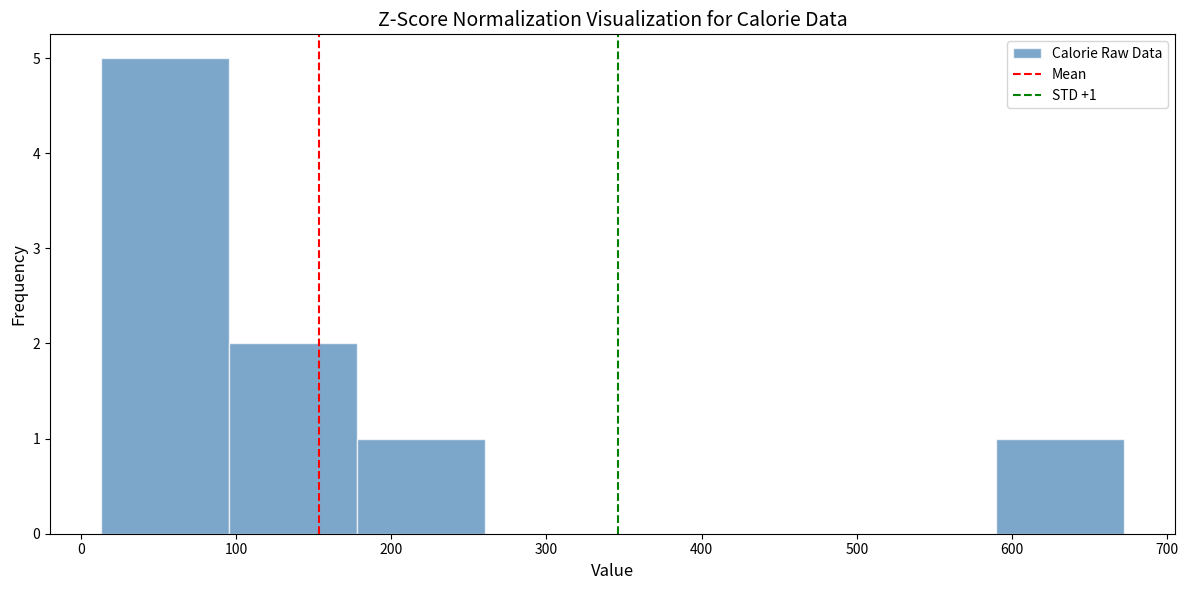

Over which range of the x-axis is the bar tallest?

10 to 100